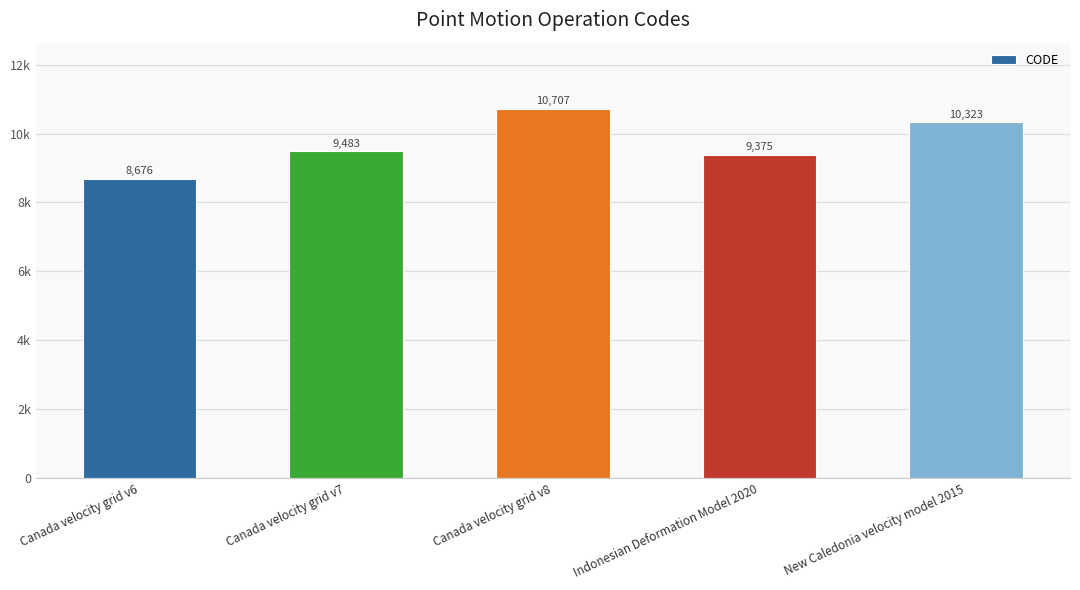

Reading right to left, what are all the values shown in this chart?

10323	9375	10707	9483	8676